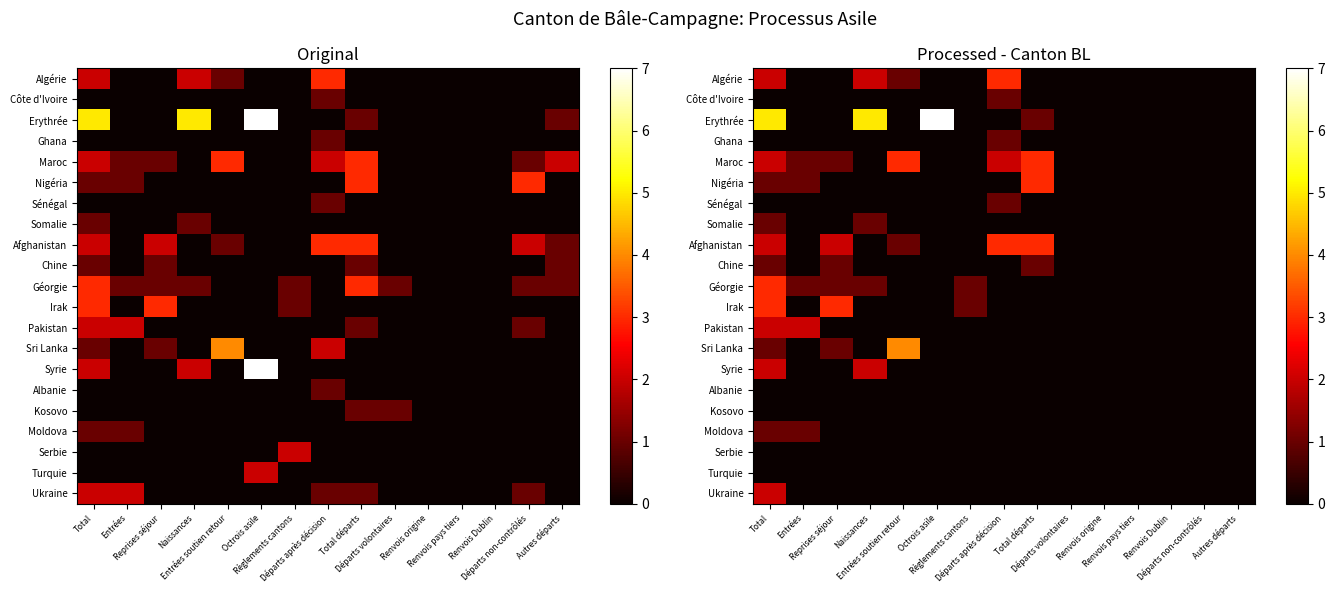

Which series has the widest spread of values?

Erythrée